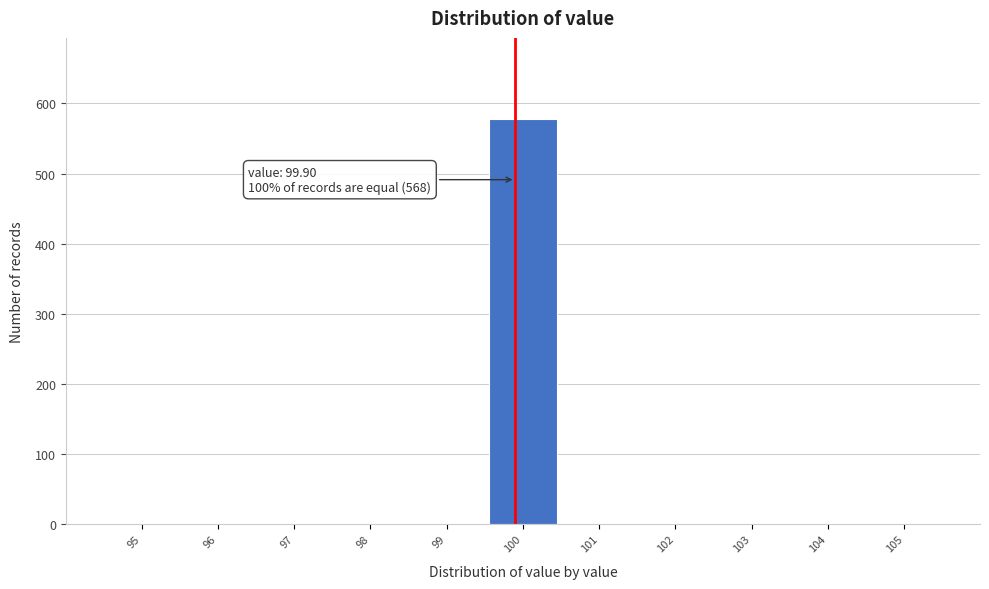

Over which range of the x-axis is the bar tallest?

99.5 to 100.5